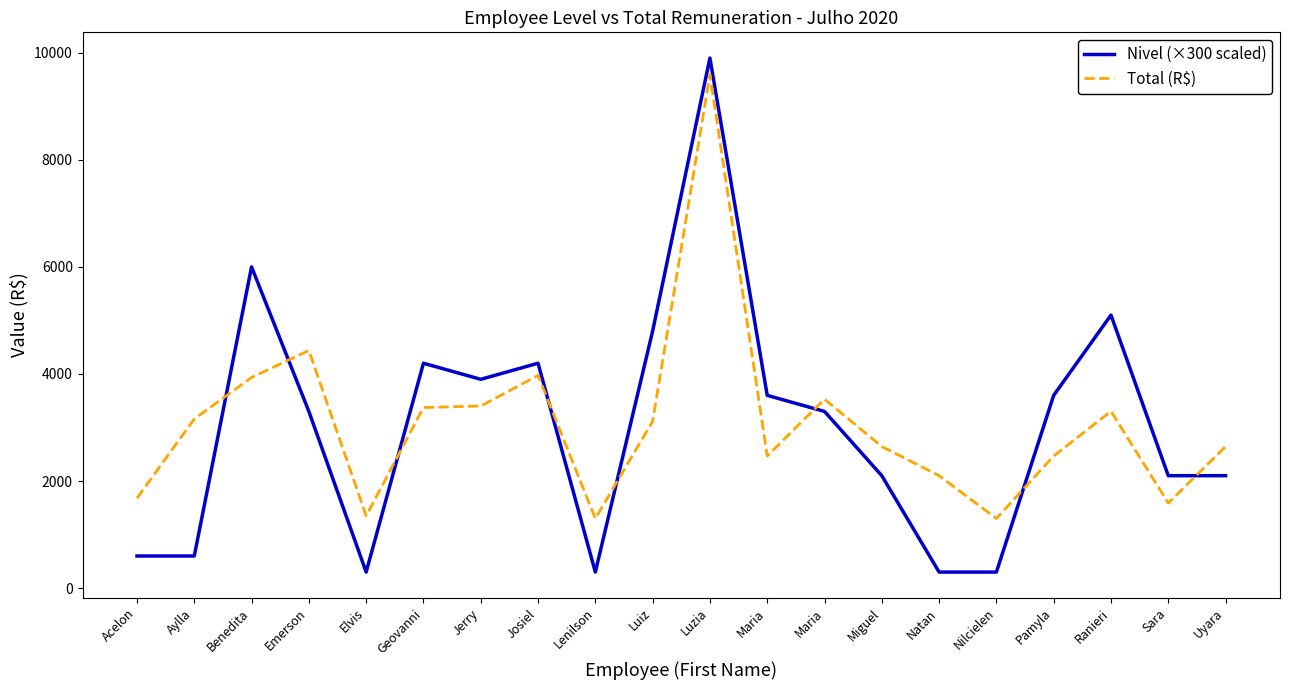

What are all the series names shown in the legend?

Nivel (×300 scaled), Total (R$)